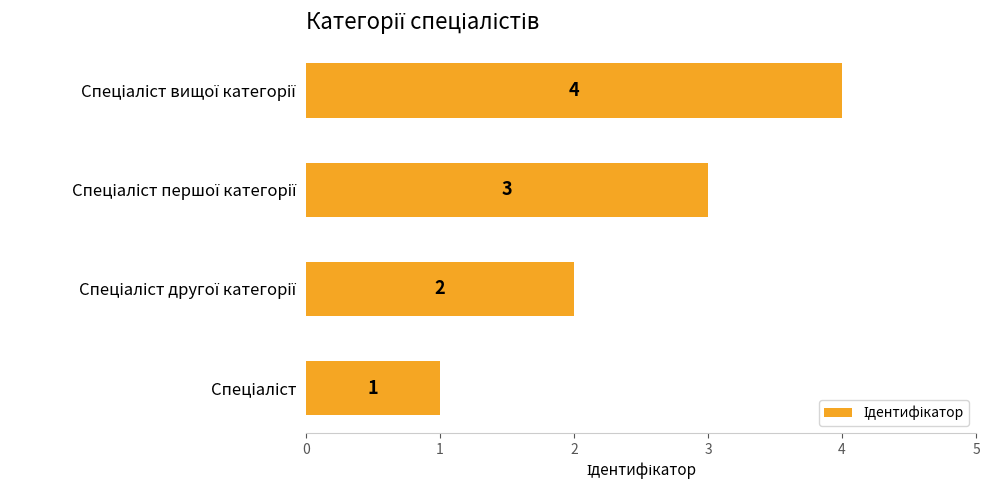

How many bars are there in total?

4